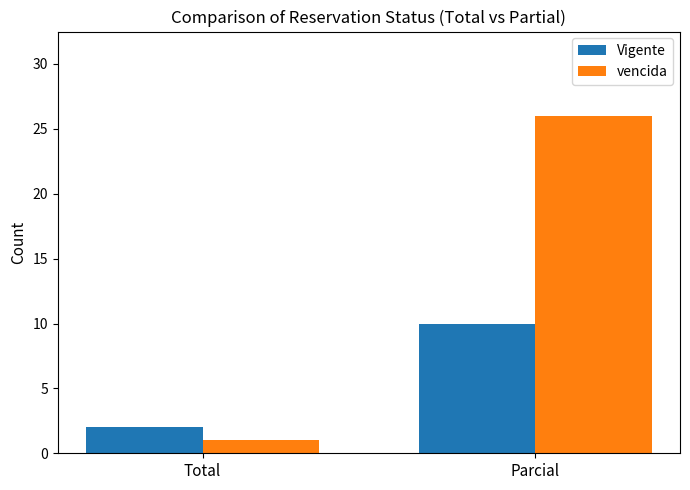

Rank the series by their average value, from highest to lowest.

vencida, Vigente